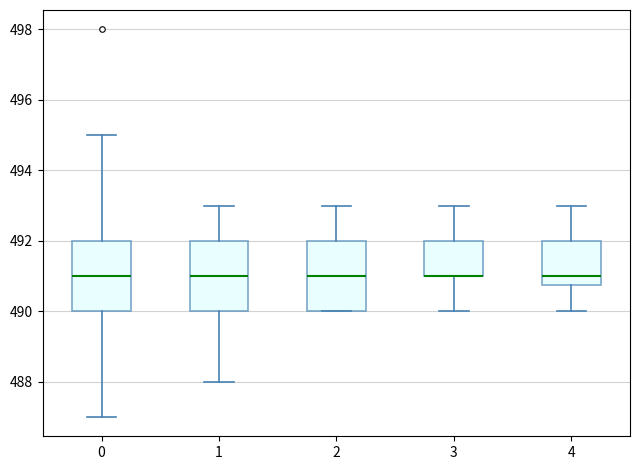

Reading left to right, transcribe this box plot: for each box, give where its median line is, the range the box spans, and where its two whiskers end, as read against the y-axis. The values are not printed on the chart, so give them approximately, as read against the axis.

0: median 491.0, box 490.0 to 492.0, whiskers 487.0 to 495.0
1: median 491.0, box 490.0 to 492.0, whiskers 488.0 to 493.0
2: median 491.0, box 490.0 to 492.0, whiskers 490.0 to 493.0
3: median 491.0 (drawn on the box's lower edge), box 491.0 to 492.0, whiskers 490.0 to 493.0
4: median 491.0, box 490.8 to 492.0, whiskers 490.0 to 493.0